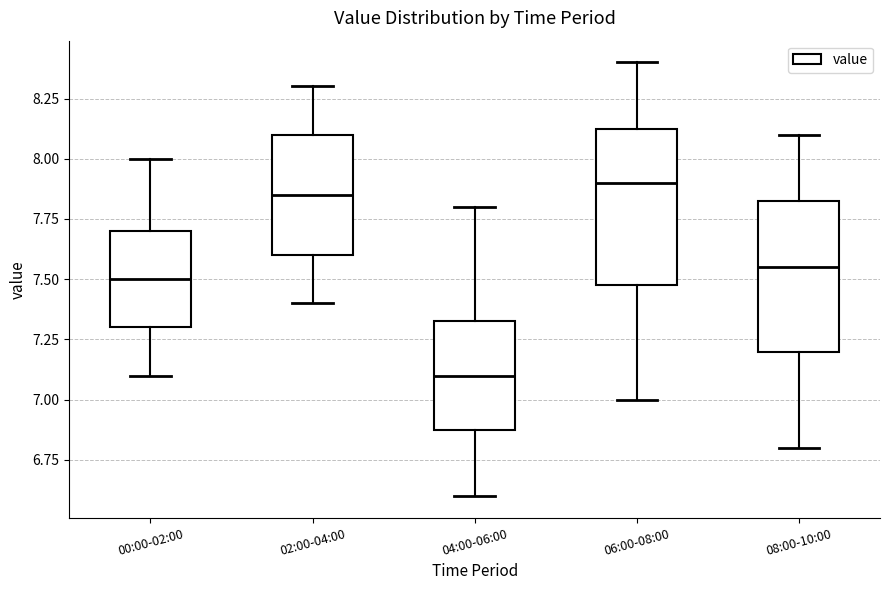

Reading left to right, read every box against the y-axis: the position of its median line, the range the box covers, and the ends of its whiskers. The values are not printed on the chart, so give them approximately, as read against the axis.

00:00-02:00: median 7.50, box 7.30 to 7.70, whiskers 7.10 to 8.00
02:00-04:00: median 7.85, box 7.60 to 8.10, whiskers 7.40 to 8.30
04:00-06:00: median 7.10, box 6.90 to 7.35, whiskers 6.60 to 7.80
06:00-08:00: median 7.90, box 7.50 to 8.15, whiskers 7.00 to 8.40
08:00-10:00: median 7.55, box 7.20 to 7.85, whiskers 6.80 to 8.10